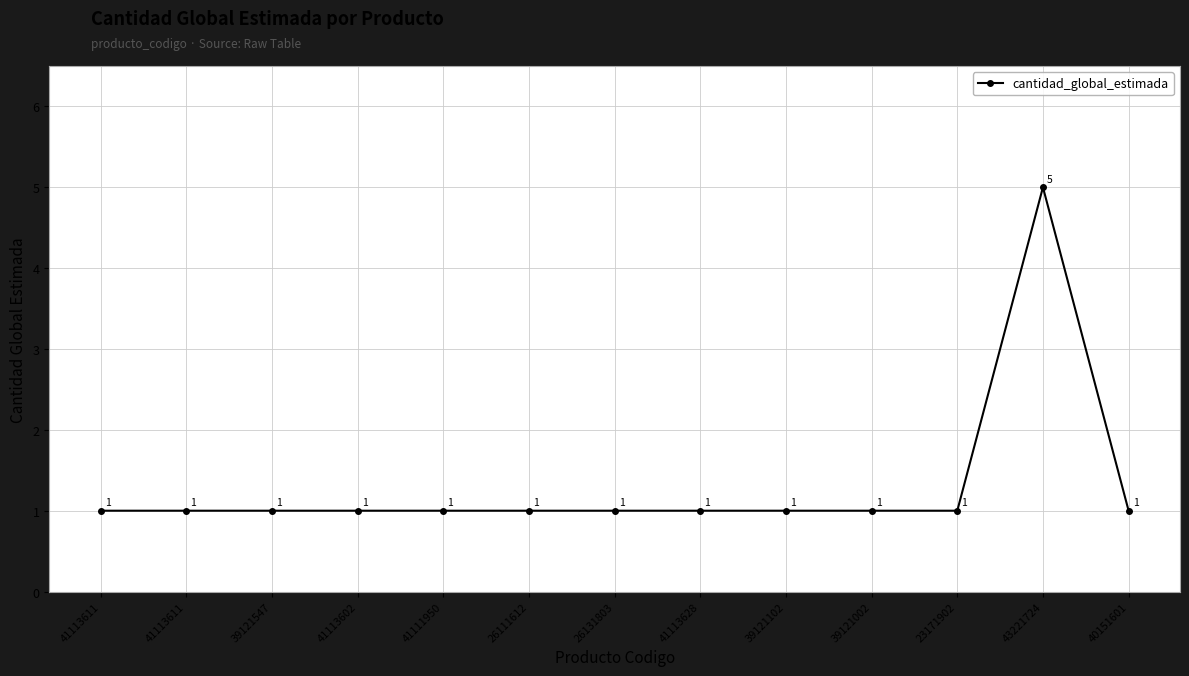

Reading left to right, extract all data points from this chart.

1	1	1	1	1	1	1	1	1	1	1	5	1